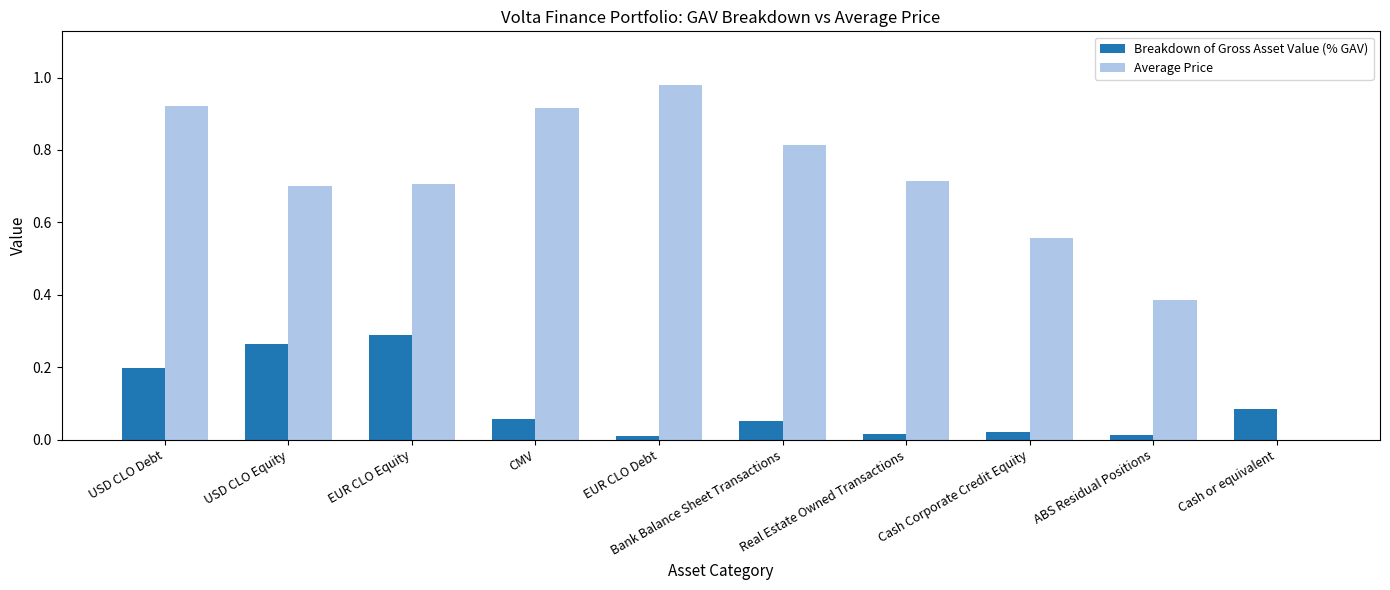

Which series changed the most between USD CLO Debt and Real Estate Owned Transactions?

Average Price